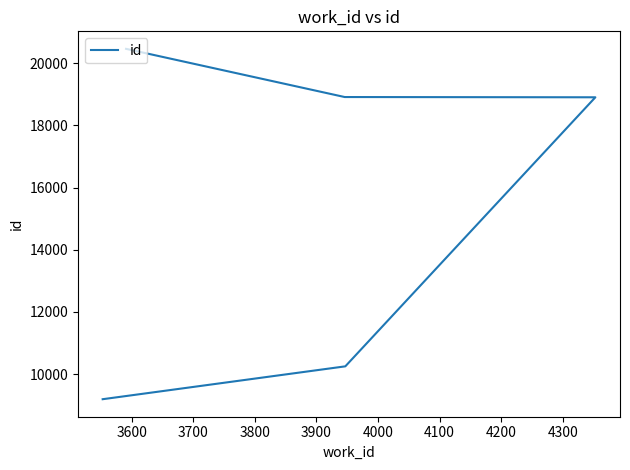

How many lines are shown in the chart?

1